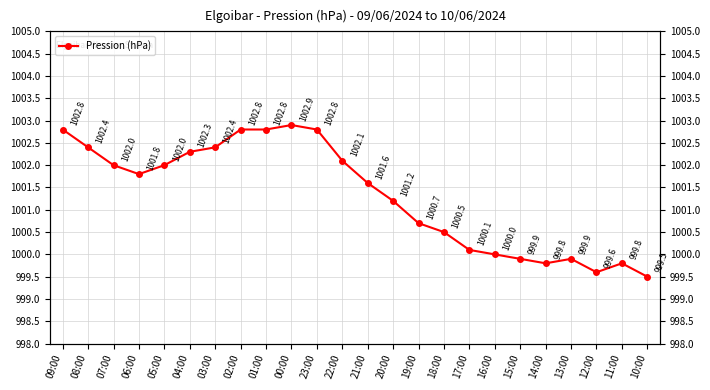

Is it true that the value at 05:00 is 1002.0?

True